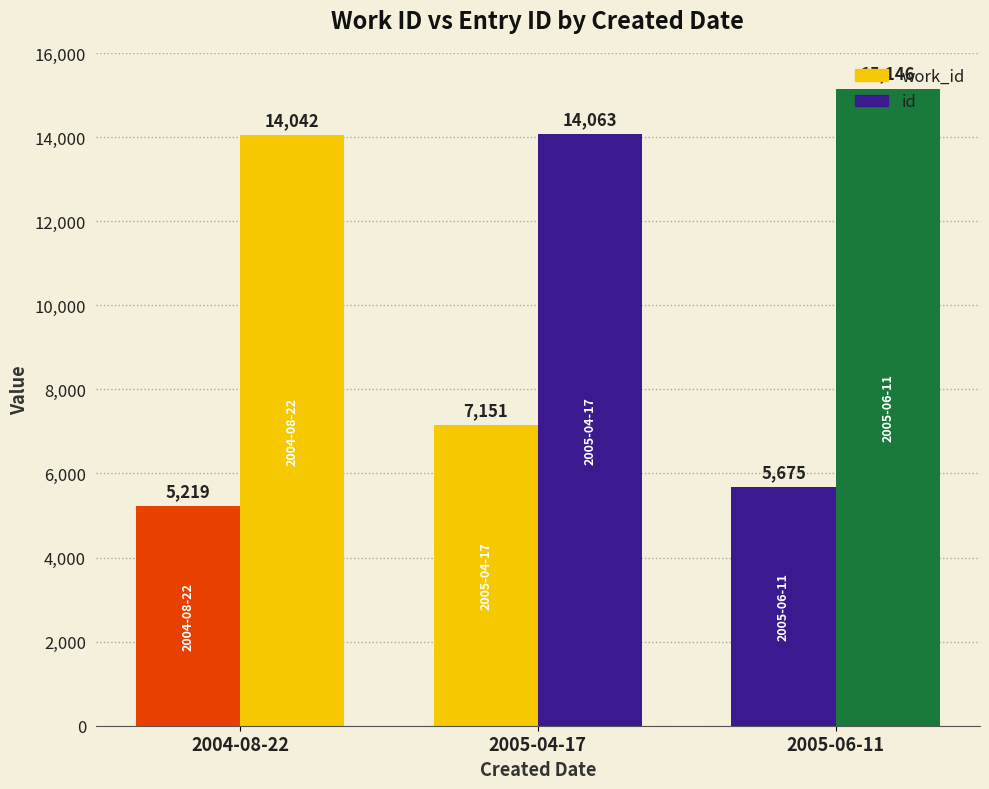

Reading right to left, transcribe all the data shown in this chart.

work_id: 5675	7151	5219
id: 15146	14063	14042